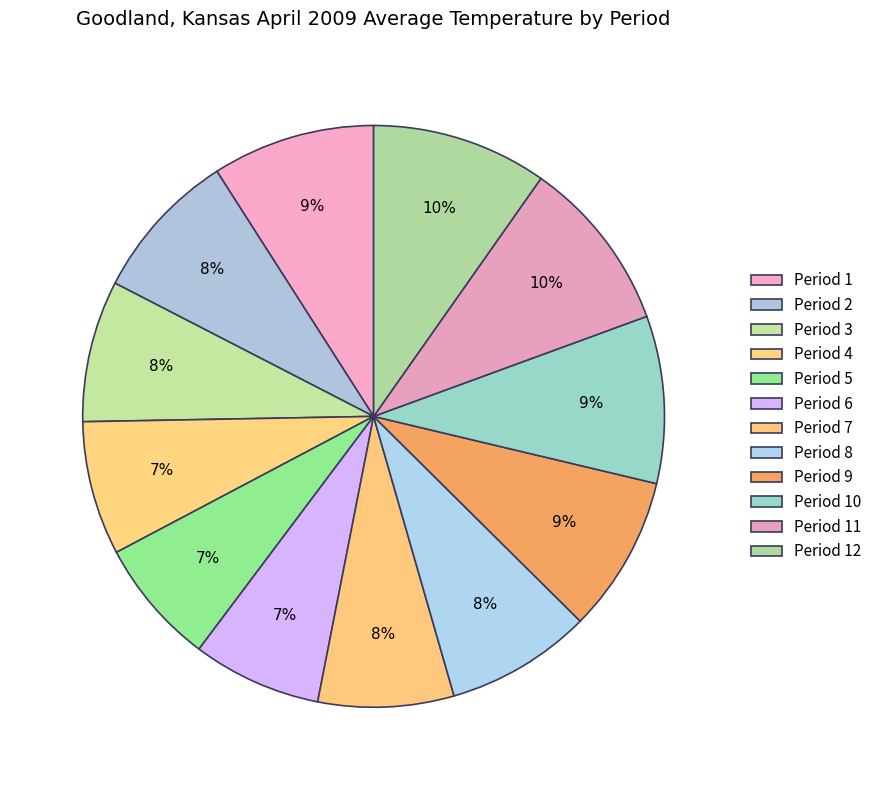

Combined, do Period 12 and Period 6 account for over 50%?

No